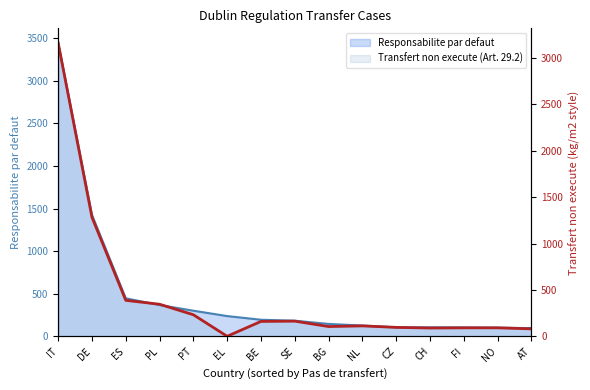

Which category has the lowest value in the Transfert non execute (Art. 29.2) line series?

EL